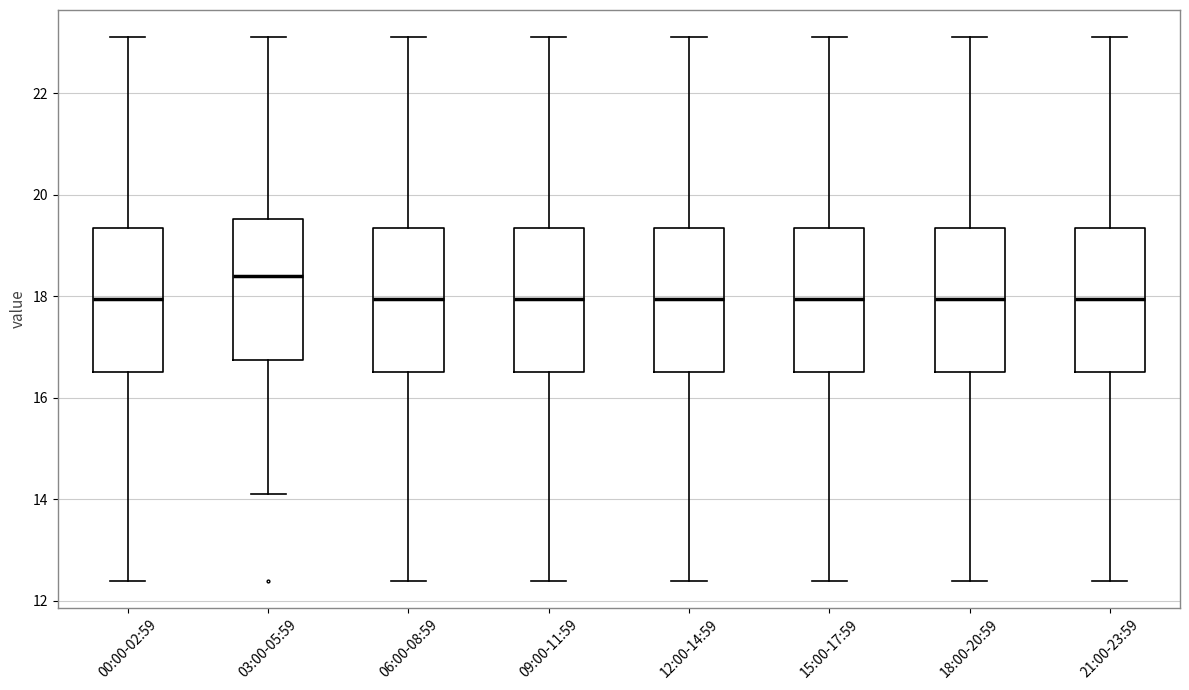

Reading left to right, read every box against the y-axis: the position of its median line, the range the box covers, and the ends of its whiskers. The values are not printed on the chart, so give them approximately, as read against the axis.

00:00-02:59: median 18.0, box 16.6 to 19.4, whiskers 12.4 to 23.2
03:00-05:59: median 18.4, box 16.8 to 19.6, whiskers 14.2 to 23.2
06:00-08:59: median 18.0, box 16.6 to 19.4, whiskers 12.4 to 23.2
09:00-11:59: median 18.0, box 16.6 to 19.4, whiskers 12.4 to 23.2
12:00-14:59: median 18.0, box 16.6 to 19.4, whiskers 12.4 to 23.2
15:00-17:59: median 18.0, box 16.6 to 19.4, whiskers 12.4 to 23.2
18:00-20:59: median 18.0, box 16.6 to 19.4, whiskers 12.4 to 23.2
21:00-23:59: median 18.0, box 16.6 to 19.4, whiskers 12.4 to 23.2